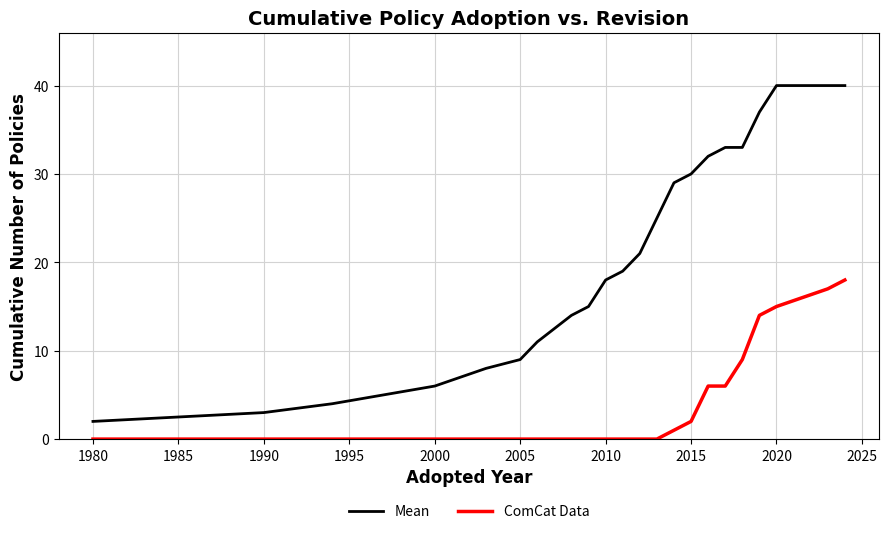

True or false: Mean and ComCat Data cross at least once.

False